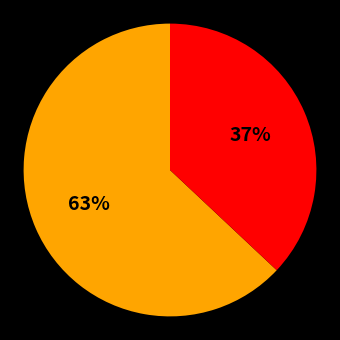

To the nearest percent, what is the difference between the largest and smallest slice percentages?

26%